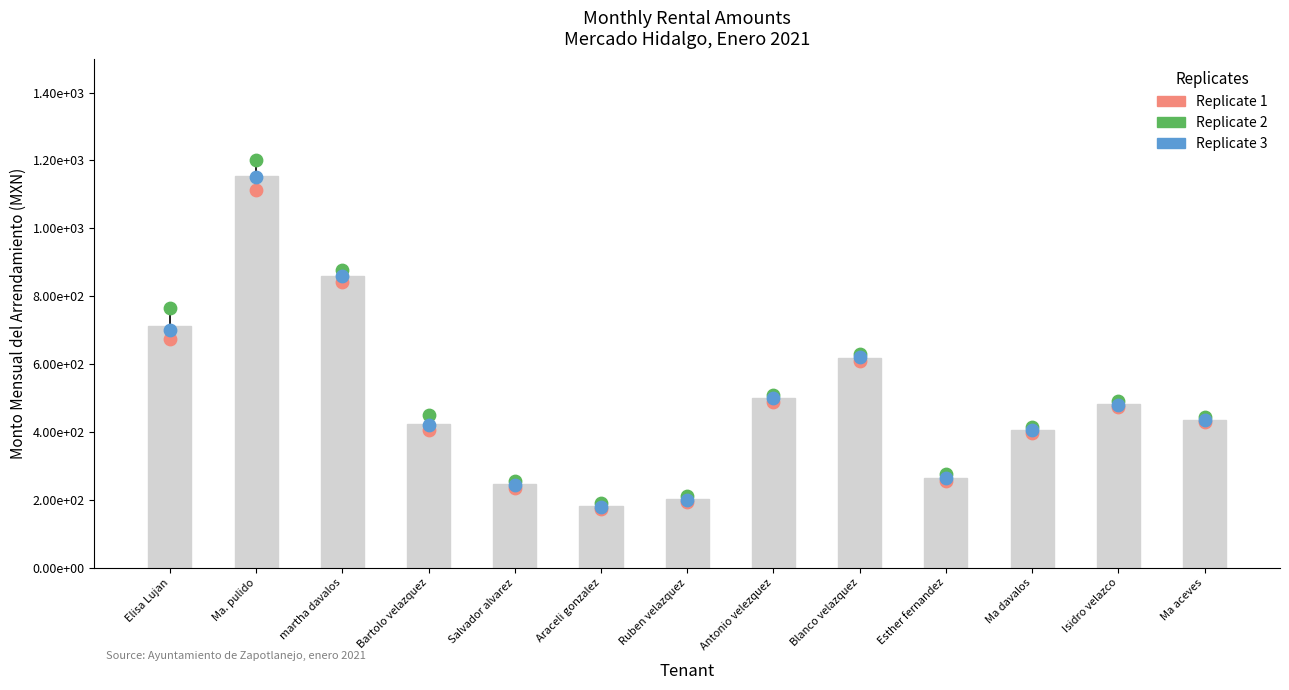

What is the change in value from Ma. pulido to Antonio velezquez?

-625